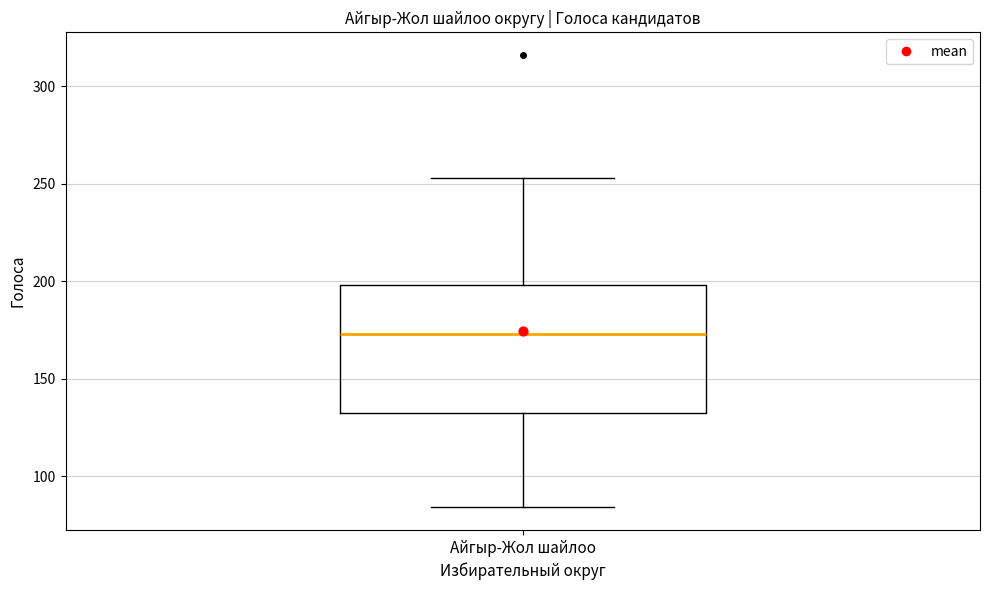

Transcribe this box plot: give where the median line is, the range the box spans, and where the two whiskers end, as read against the y-axis. The values are not printed on the chart, so give them approximately, as read against the axis.

median 175, box 135 to 200, whiskers 85 to 255